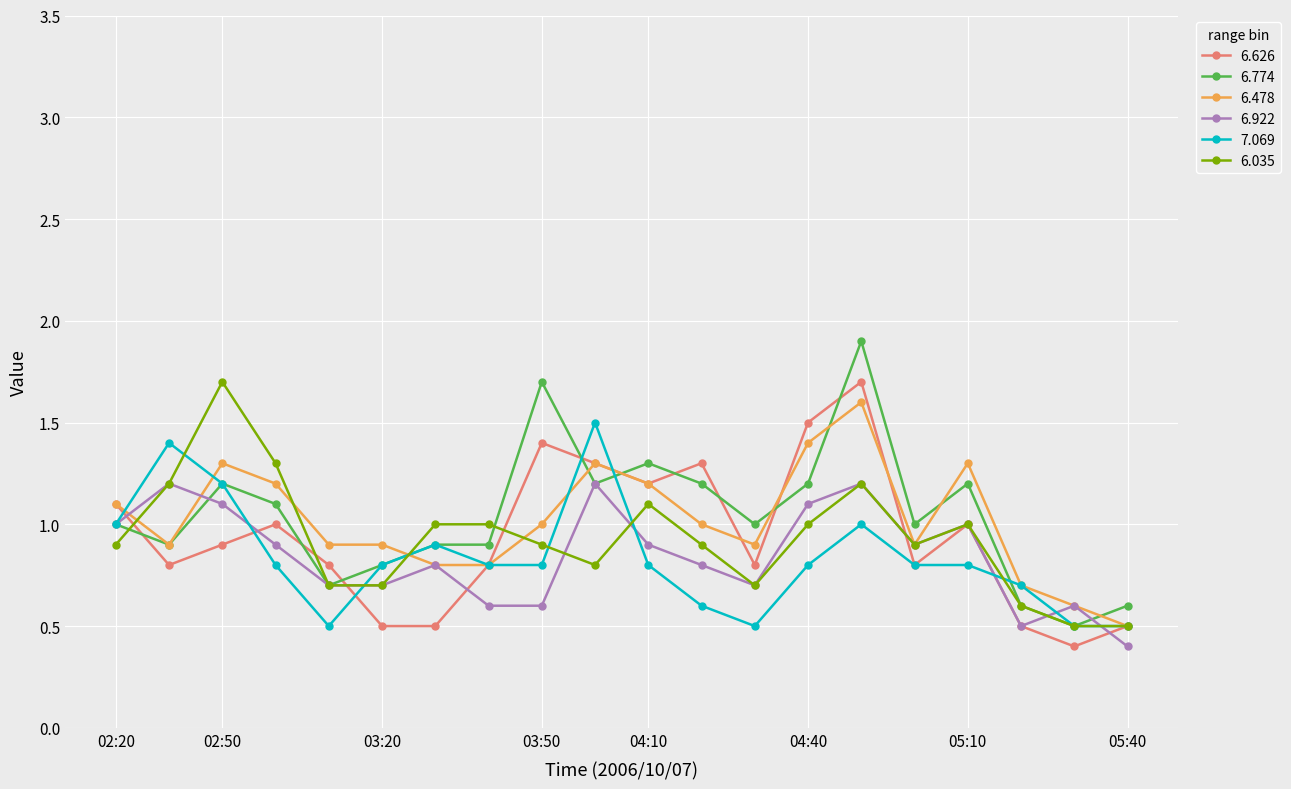

What is the value of the 6.774 point at the 7th from the left?

0.9